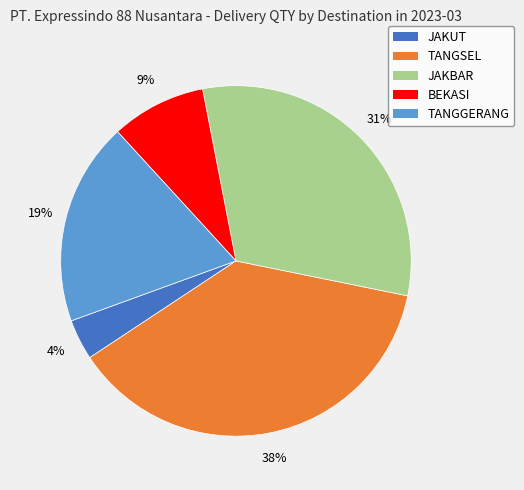

Rank the categories by value from highest to lowest.

TANGSEL, JAKBAR, TANGGERANG, BEKASI, JAKUT